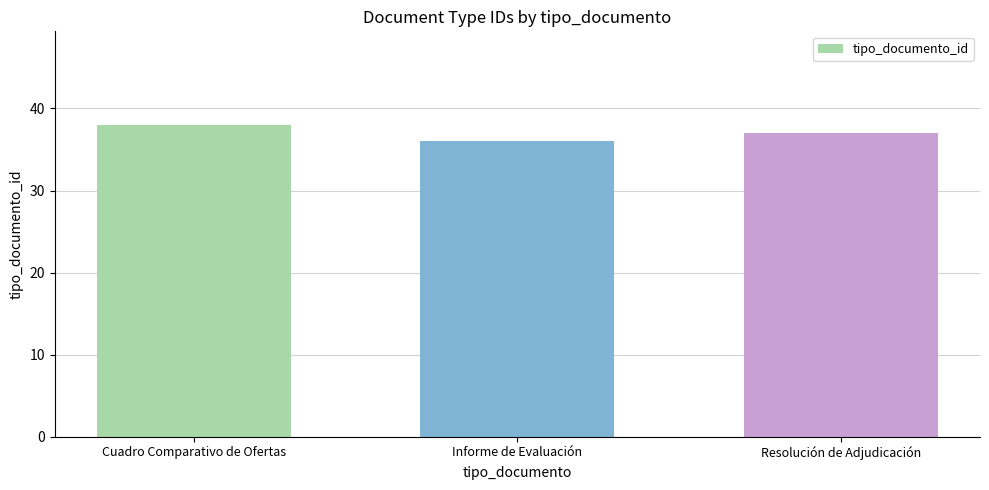

How many data points does each series have?

3